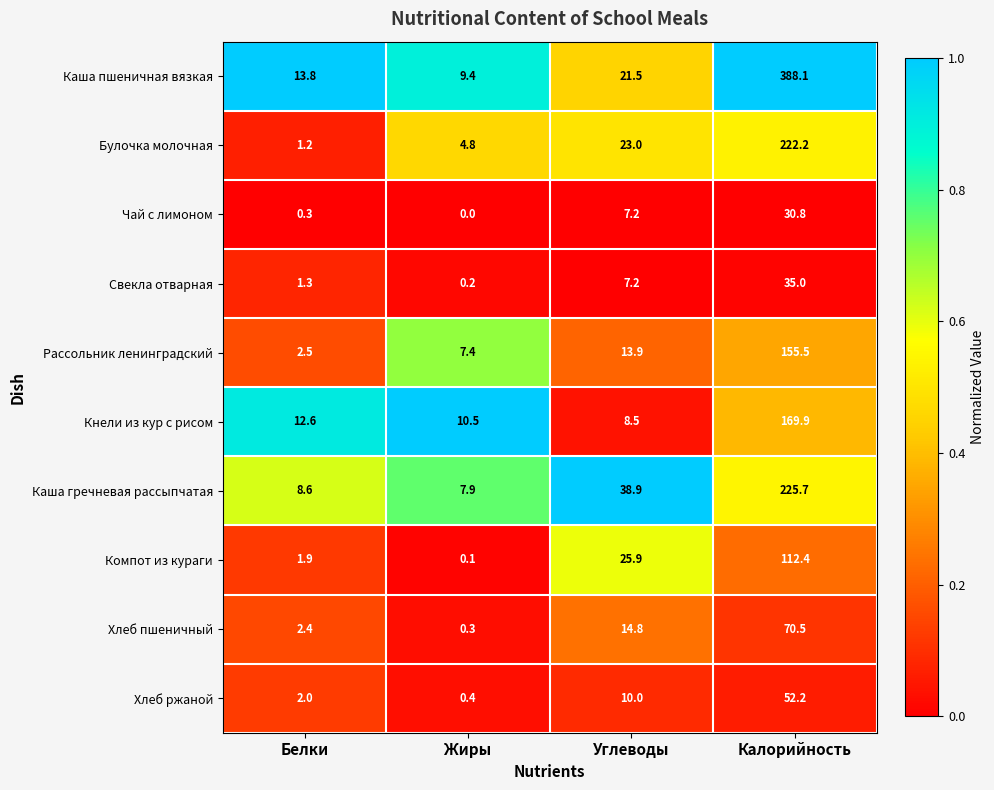

Between Углеводы and Калорийность, which series saw the biggest shift?

Каша пшеничная вязкая